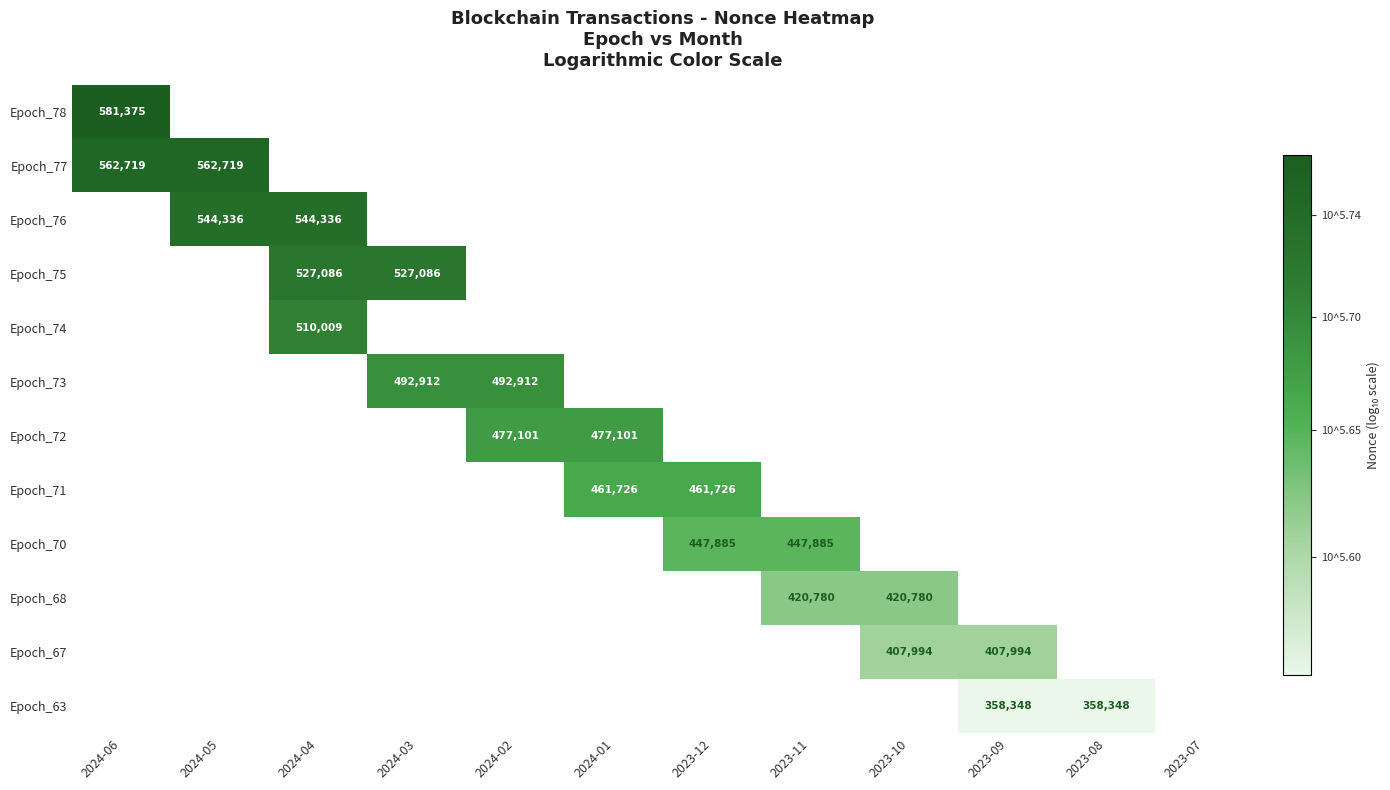

At how many categories does at least one series exceed 5?

11